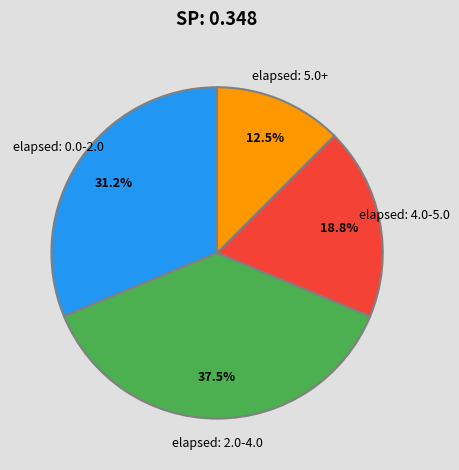

What is the largest slice in the pie chart?

elapsed: 2.0-4.0